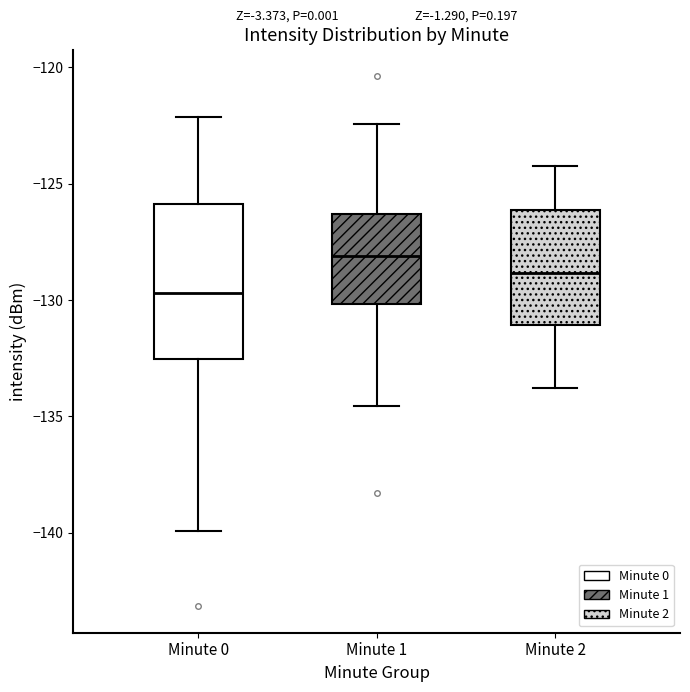

Reading left to right, transcribe this box plot: for each box, give where its median line is, the range the box spans, and where its two whiskers end, as read against the y-axis. The values are not printed on the chart, so give them approximately, as read against the axis.

Minute 0: median -129.5, box -132.5 to -126.0, whiskers -140.0 to -122.0
Minute 1: median -128.0, box -130.0 to -126.5, whiskers -134.5 to -122.5
Minute 2: median -129.0, box -131.0 to -126.0, whiskers -134.0 to -124.0